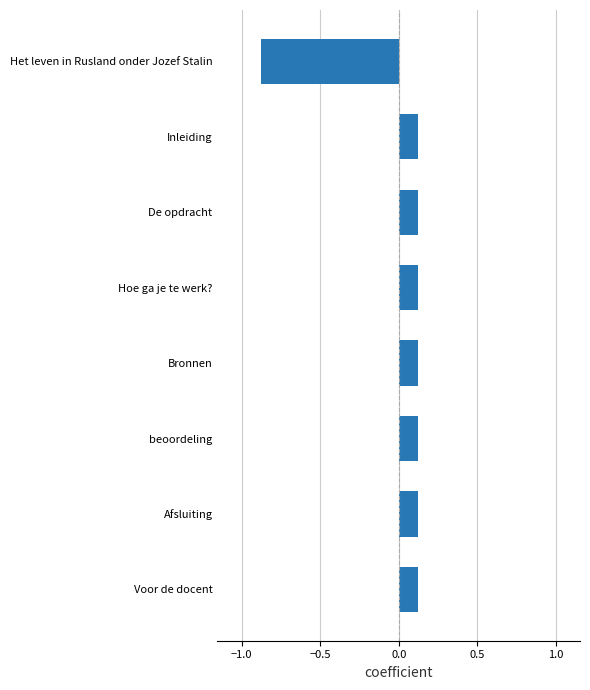

The value at Voor de docent is 0.2. True or false?

False